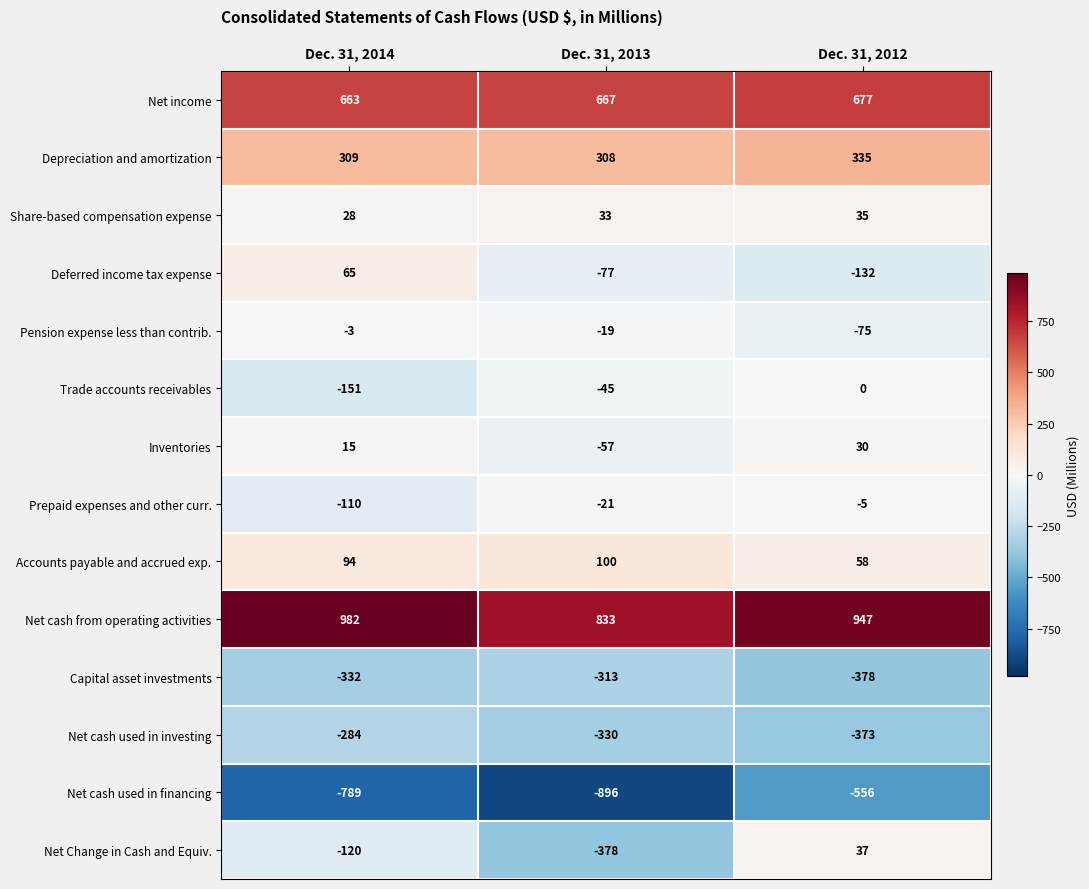

What is the total value across all series at Dec. 31, 2013?

-195